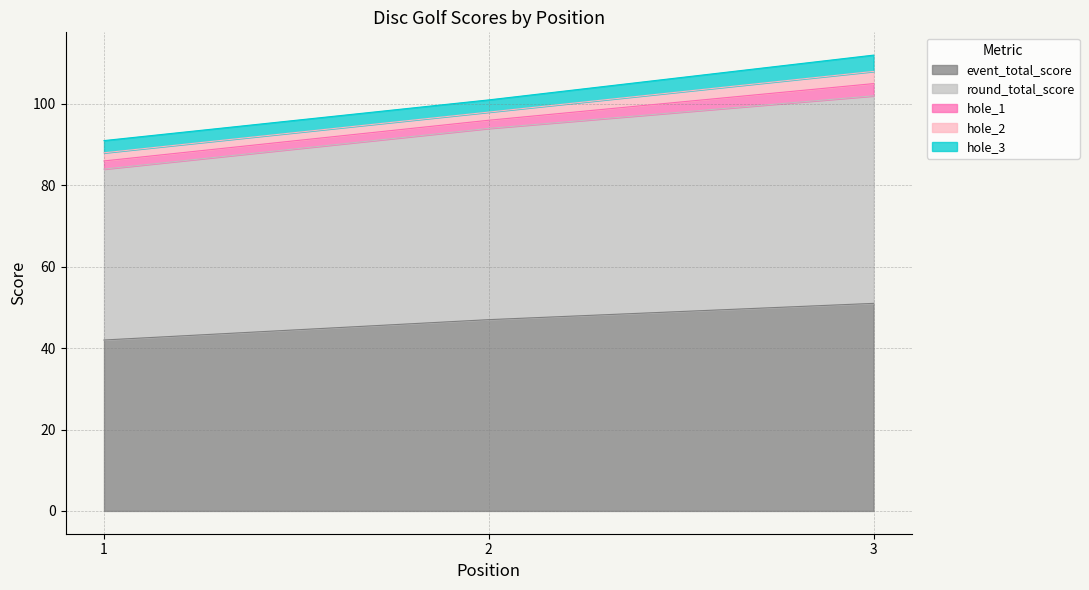

Which label corresponds to the smallest value in the chart?

1